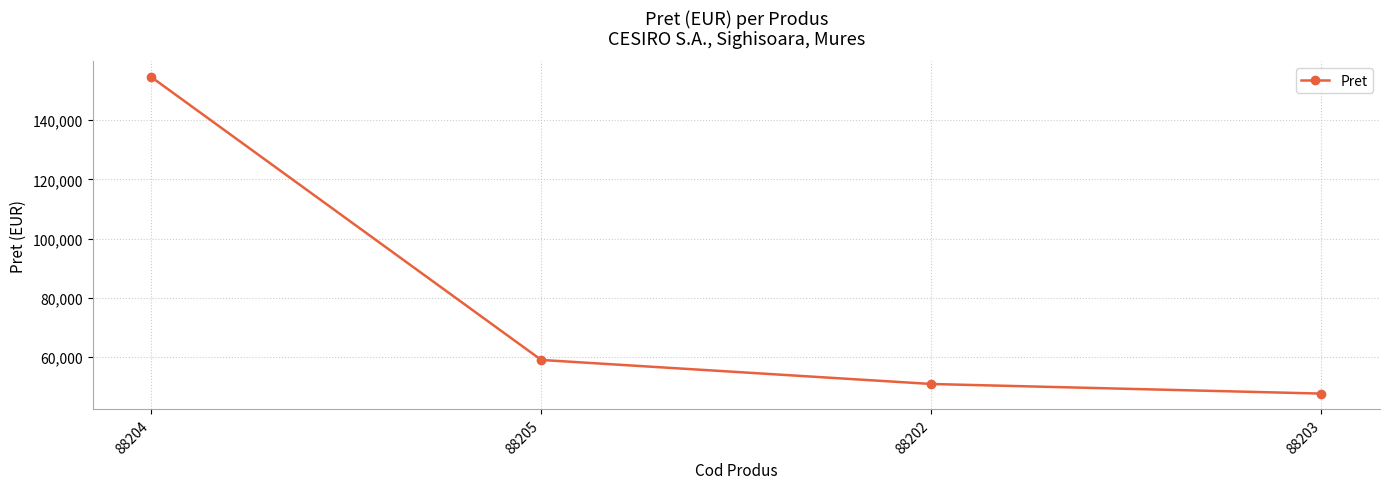

How many data points are less than 59054?

2